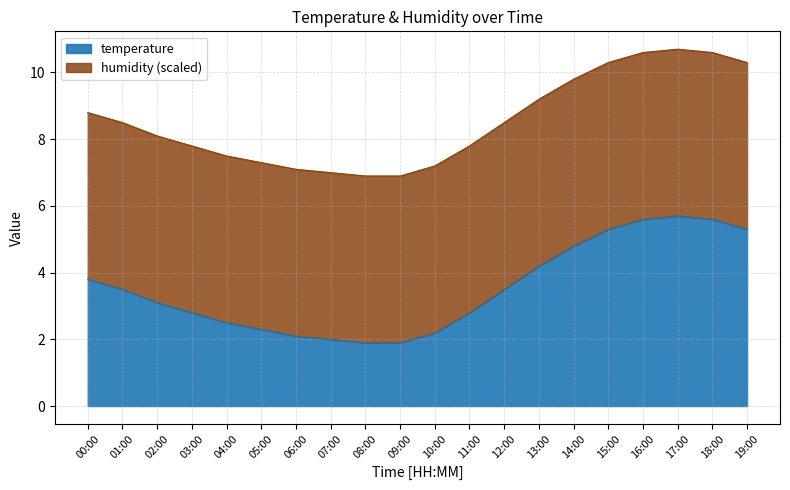

Where is the first local maximum?

17:00